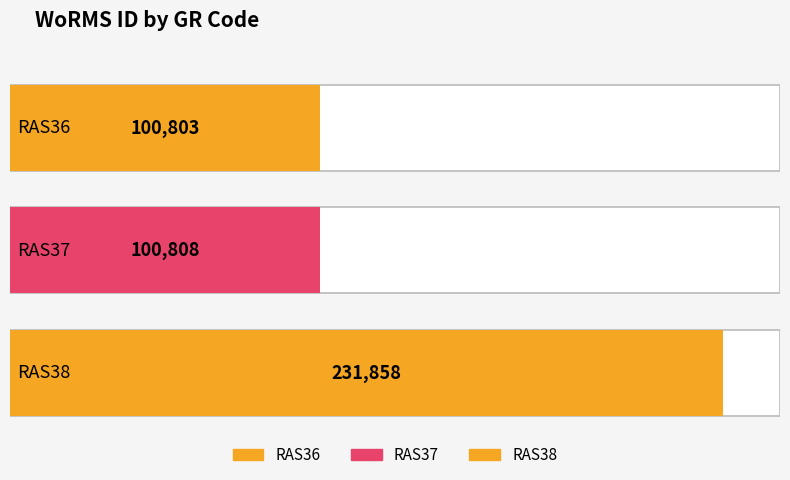

What is the value of the 2nd bar from the left?

100808